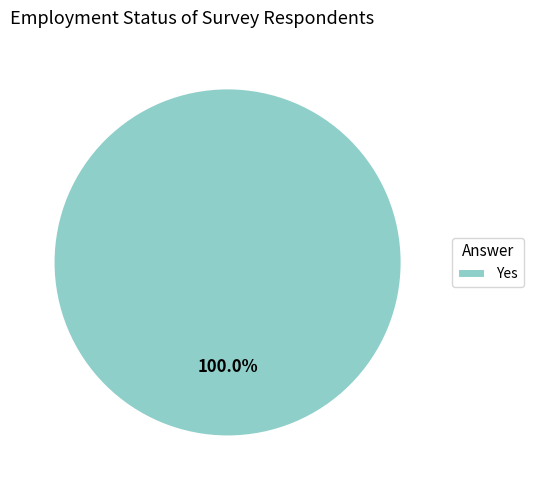

Rank the categories by value from highest to lowest.

Yes